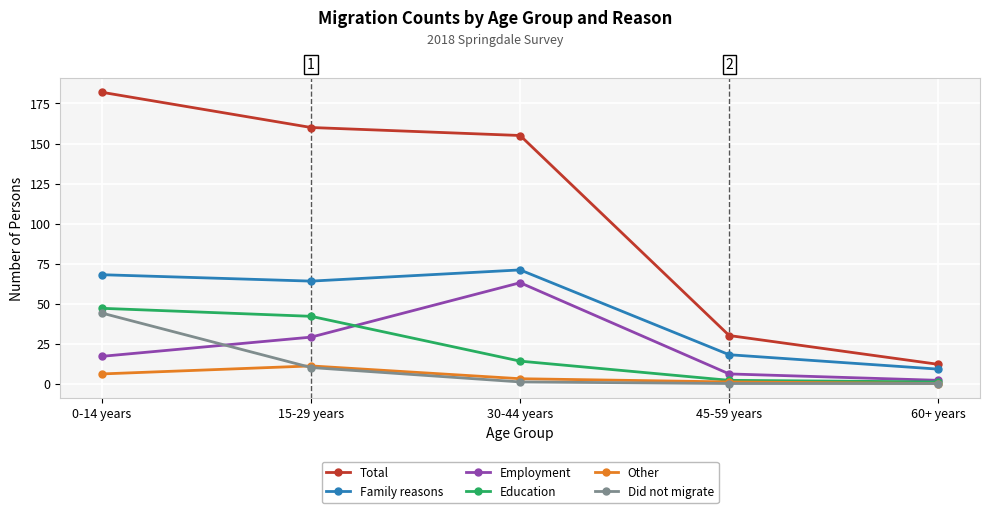

Is it true that Total equals 160 at 15-29 years?

True